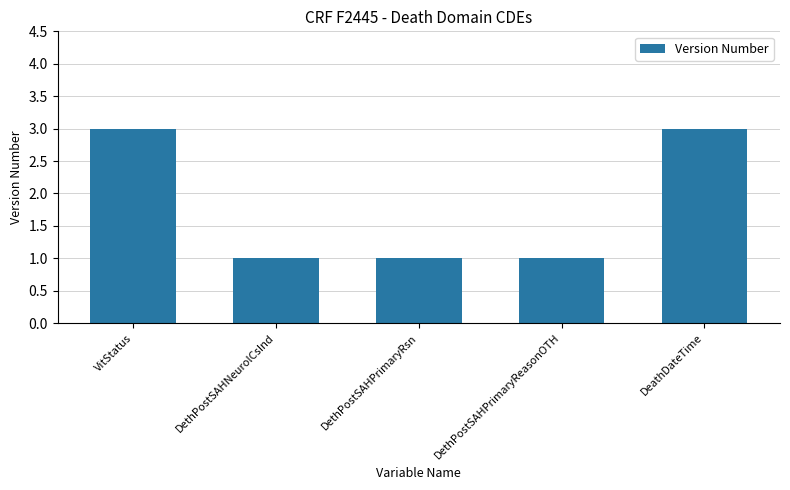

The chart shows a value of 1 at DethPostSAHPrimaryRsn. True or false?

True